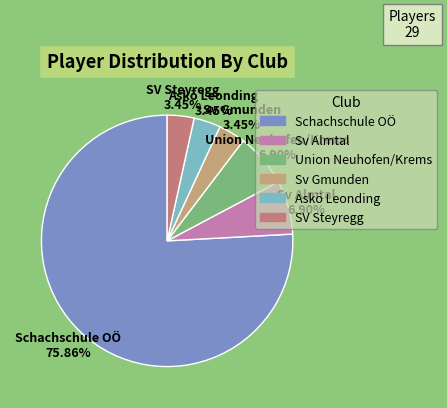

Which slice is the largest?

Schachschule OÖ